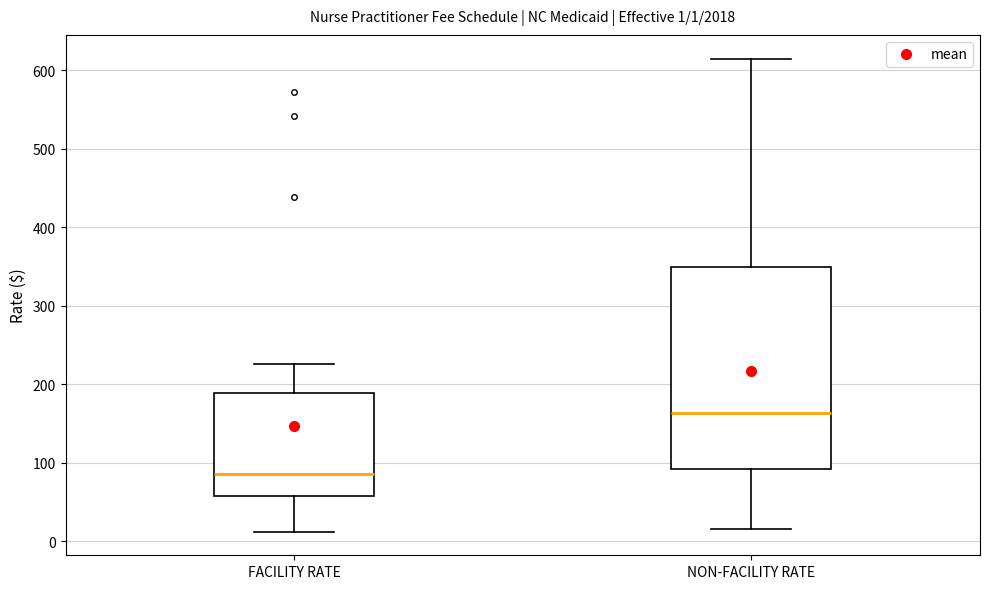

Which box's median line is the lowest?

FACILITY RATE